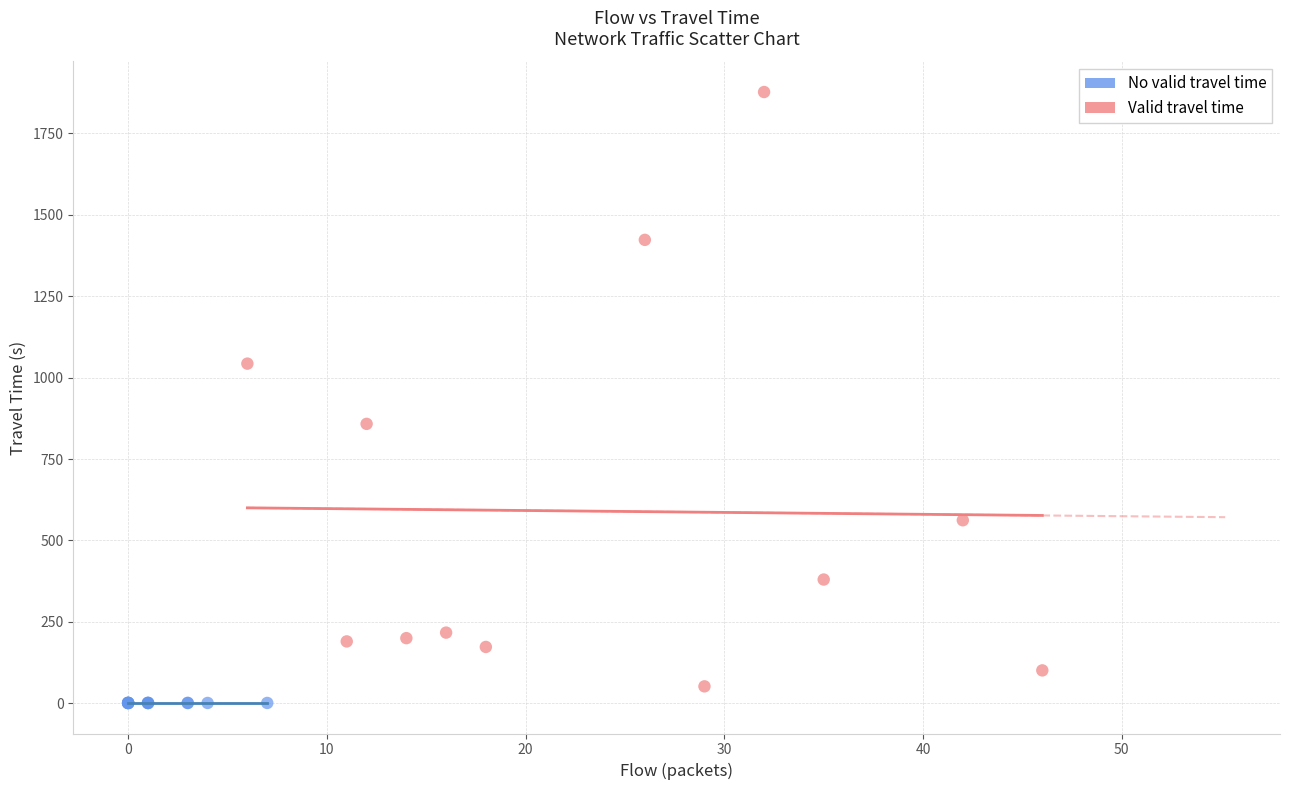

What are all the series names shown in the legend?

No valid travel time, Valid travel time